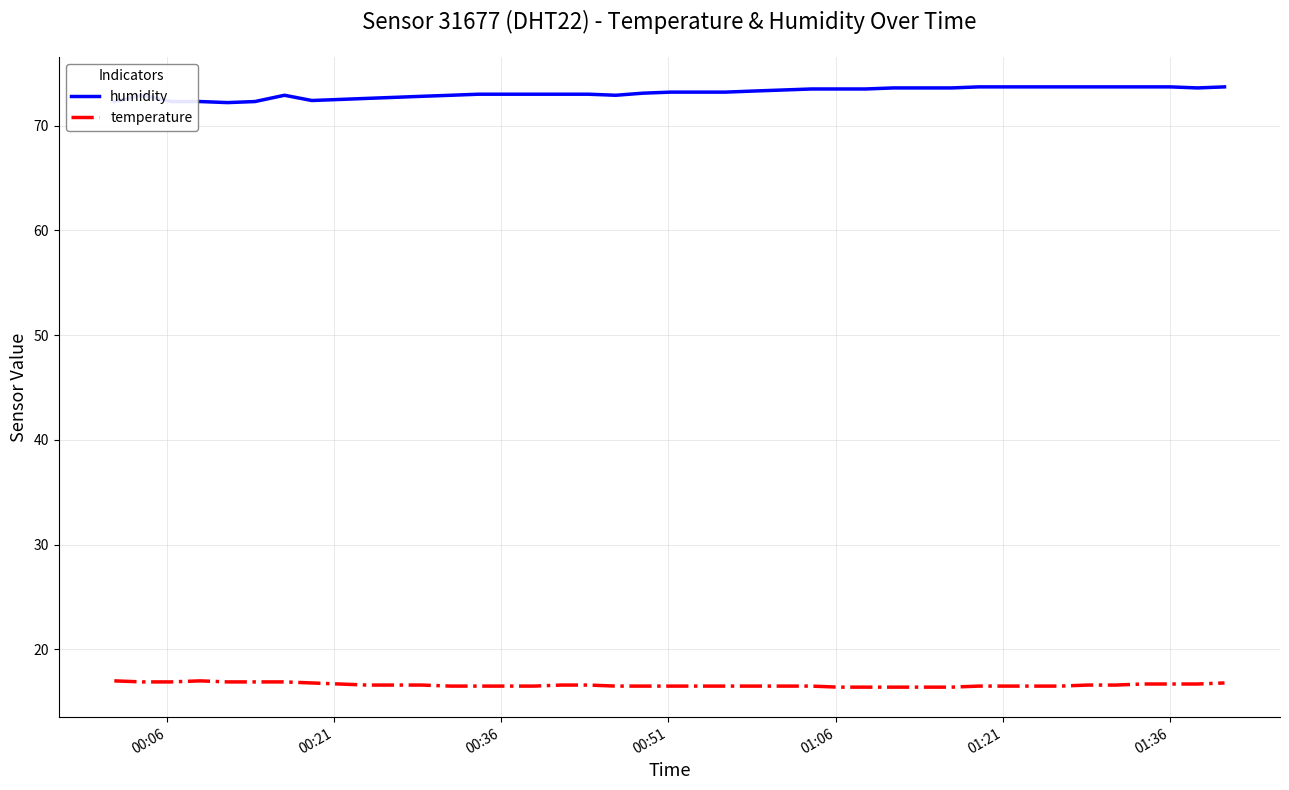

True or false: humidity and temperature cross at least once.

False